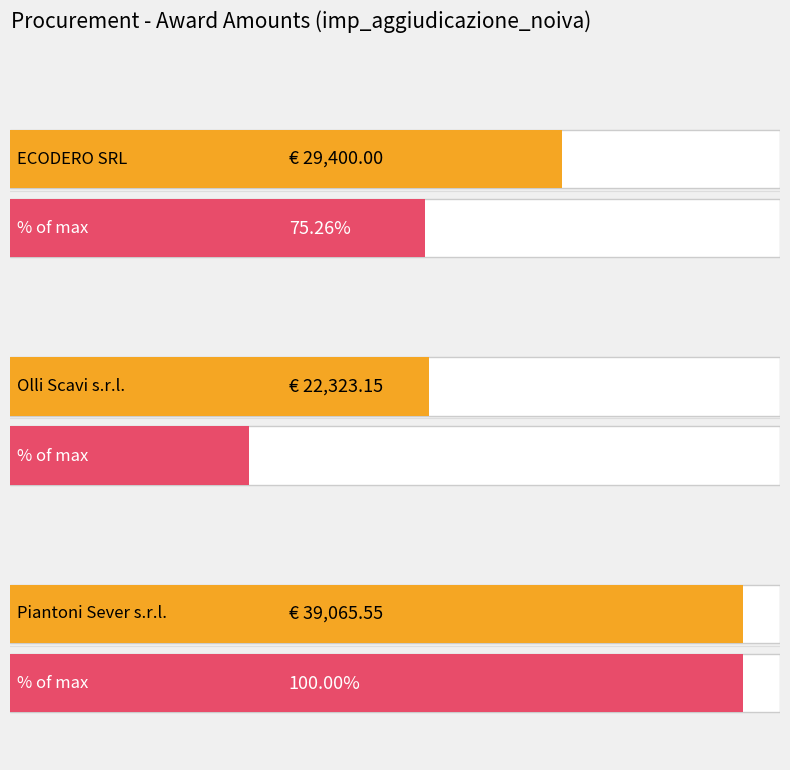

Count the number of data series in this chart.

2